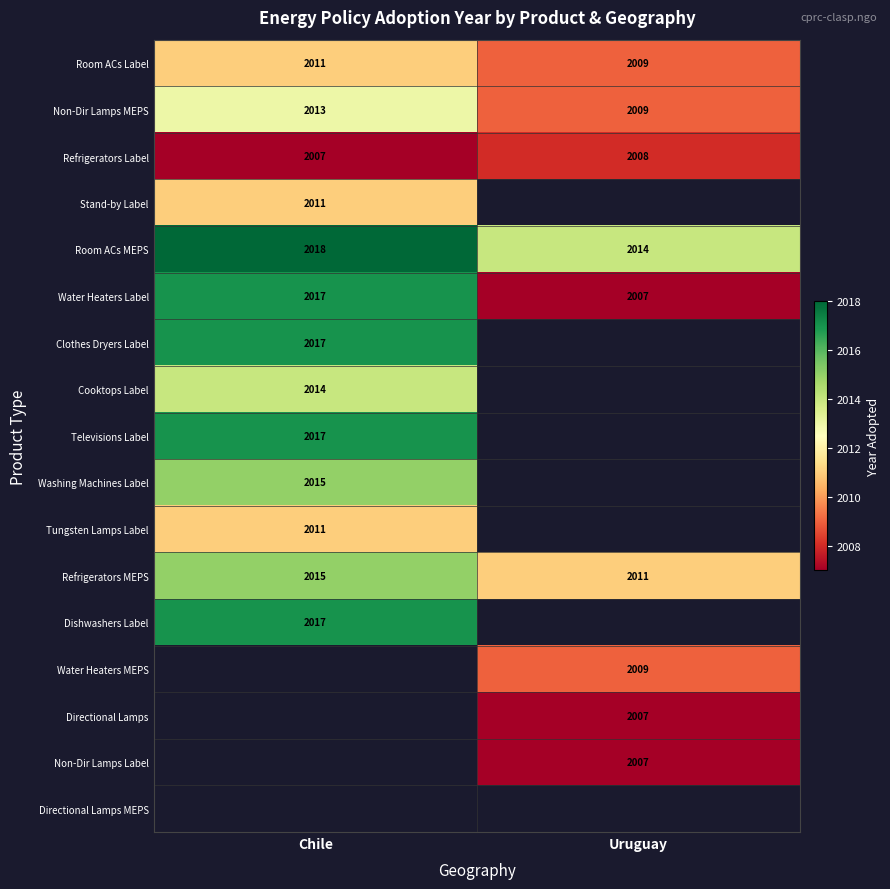

Is the value of Directional Lamps at Uruguay greater than the value of Dishwashers Label at Chile?

No